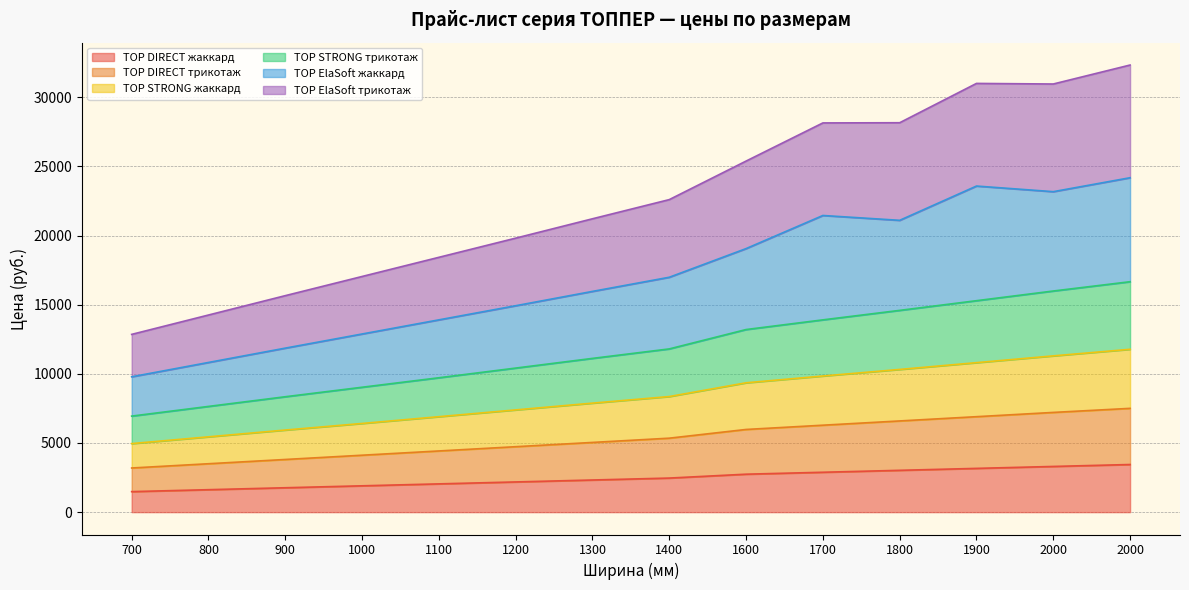

What are all the series names shown in the legend?

TOP DIRECT жаккард, TOP DIRECT трикотаж, TOP STRONG жаккард, TOP STRONG трикотаж, TOP ElaSoft жаккард, TOP ElaSoft трикотаж